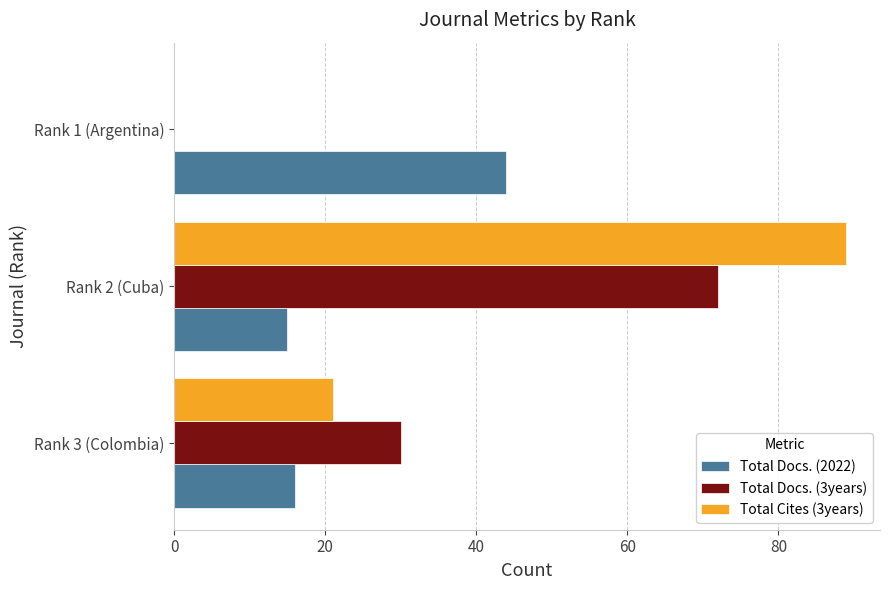

At which category does the chart reach its peak across all series?

Rank 2 (Cuba)